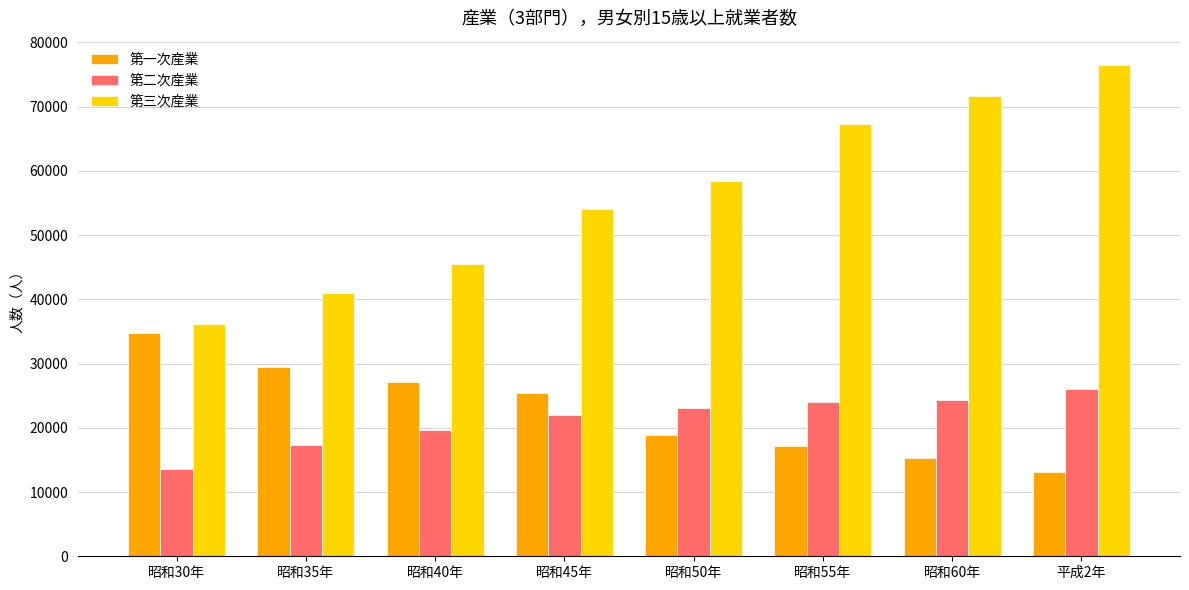

What is the average value of the 第三次産業 series?

56334